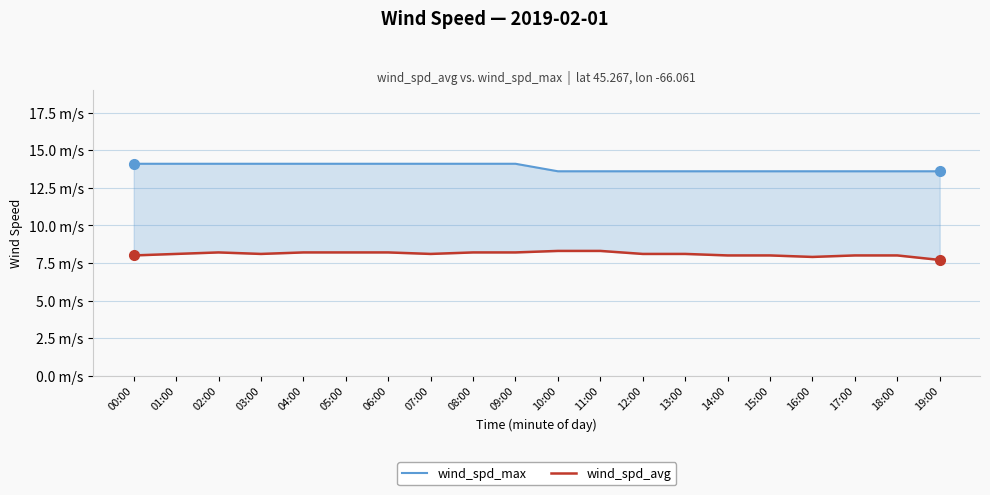

How many values in the wind_spd_max series exceed 14?

10